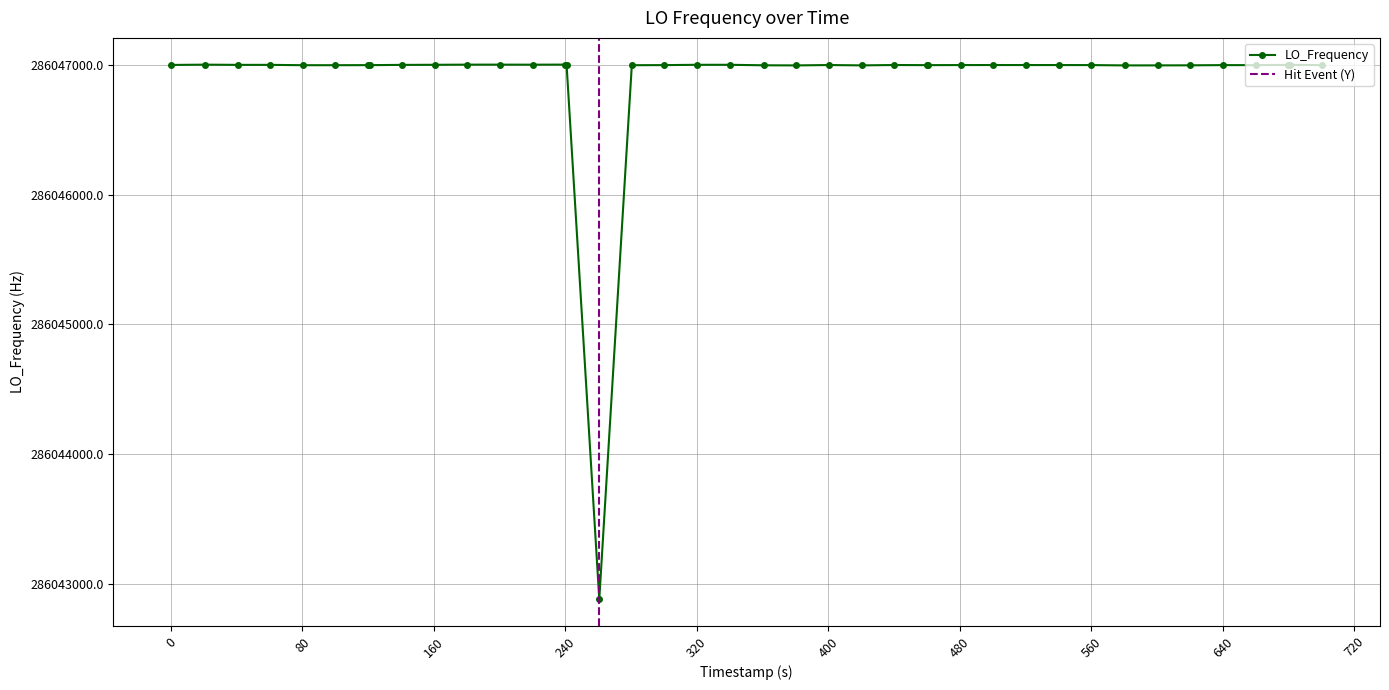

True or false: LO_Frequency has more than 1 points higher than both neighbors.

True